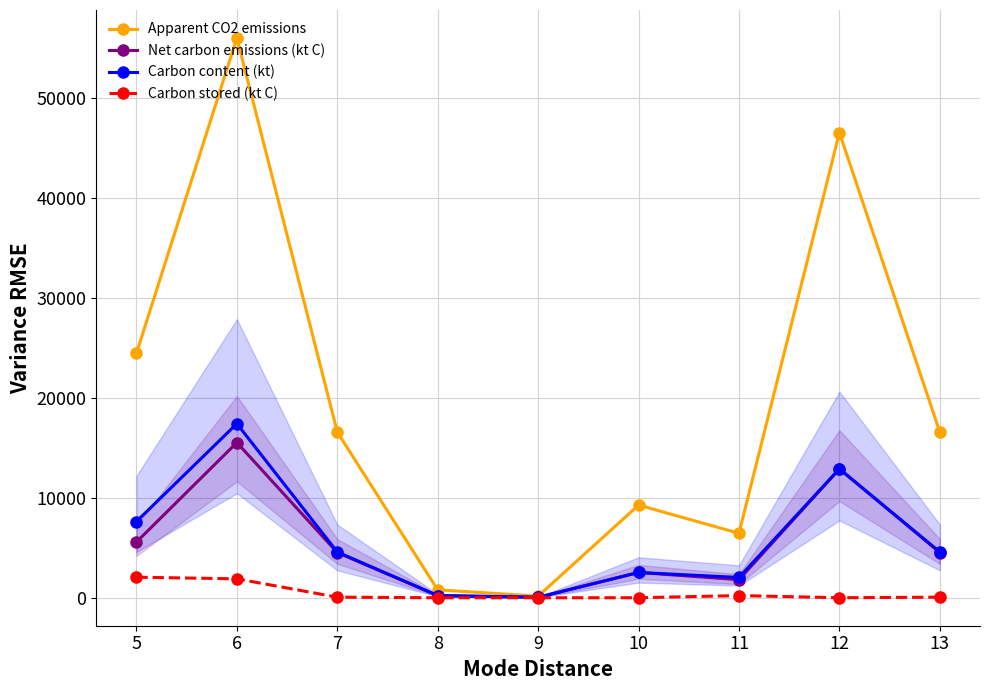

At which category does Carbon stored (kt C) reach its first local peak?

11